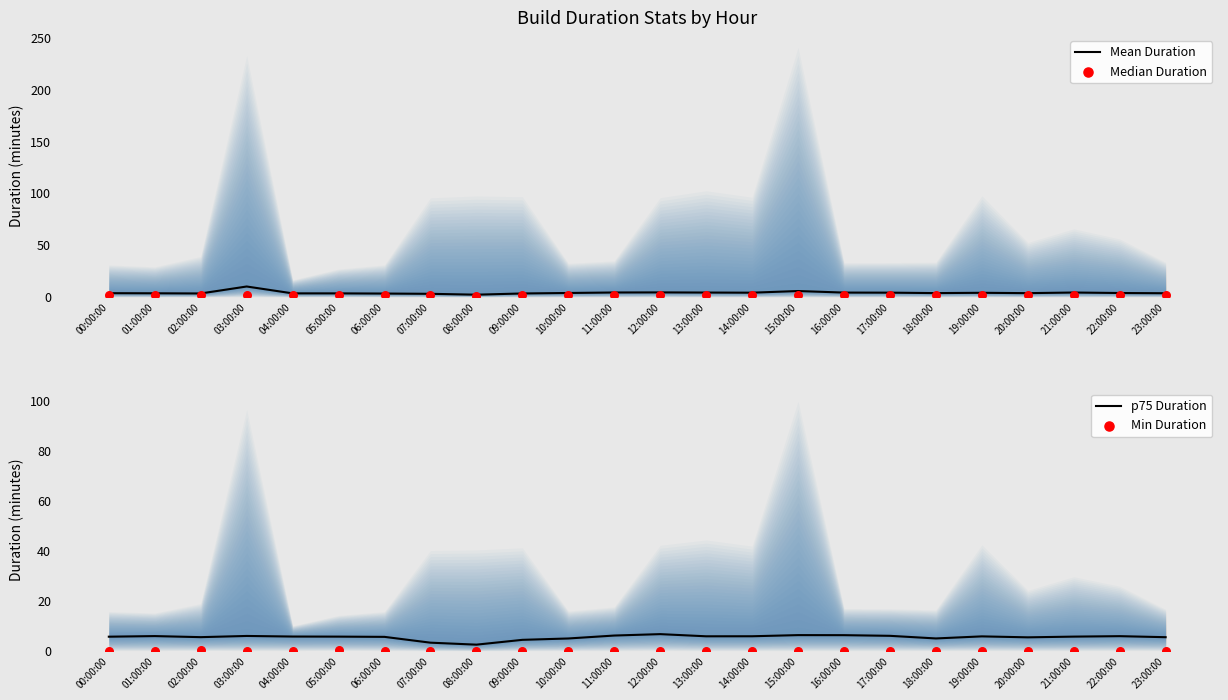

Which series reaches the minimum Y coordinate?

Min Duration